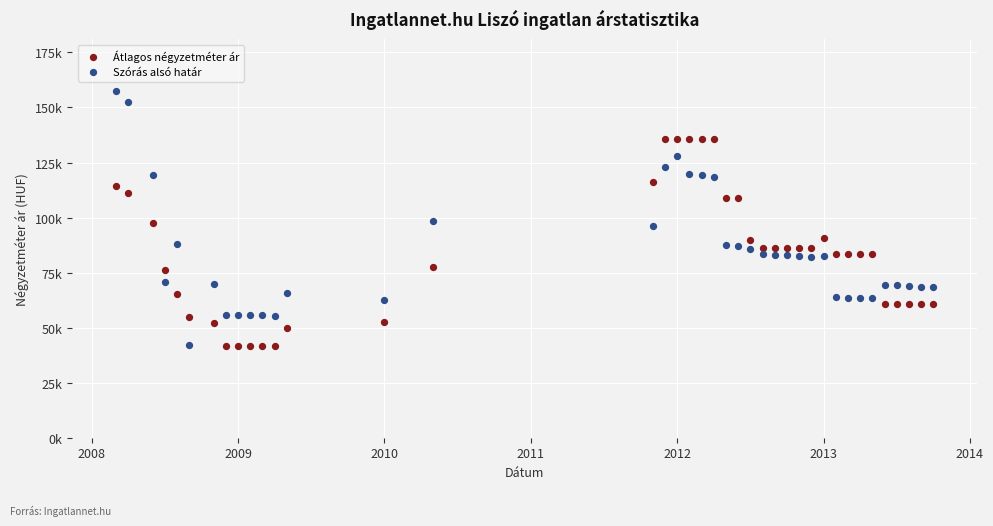

What are all the series names shown in the legend?

Átlagos négyzetméter ár, Szórás alsó határ